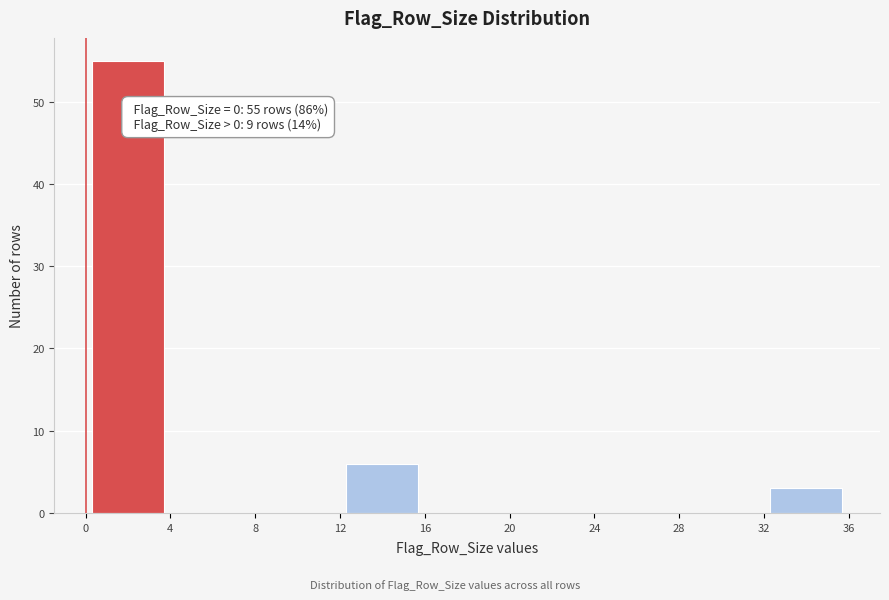

Over which range of the x-axis is the bar tallest?

0 to 4